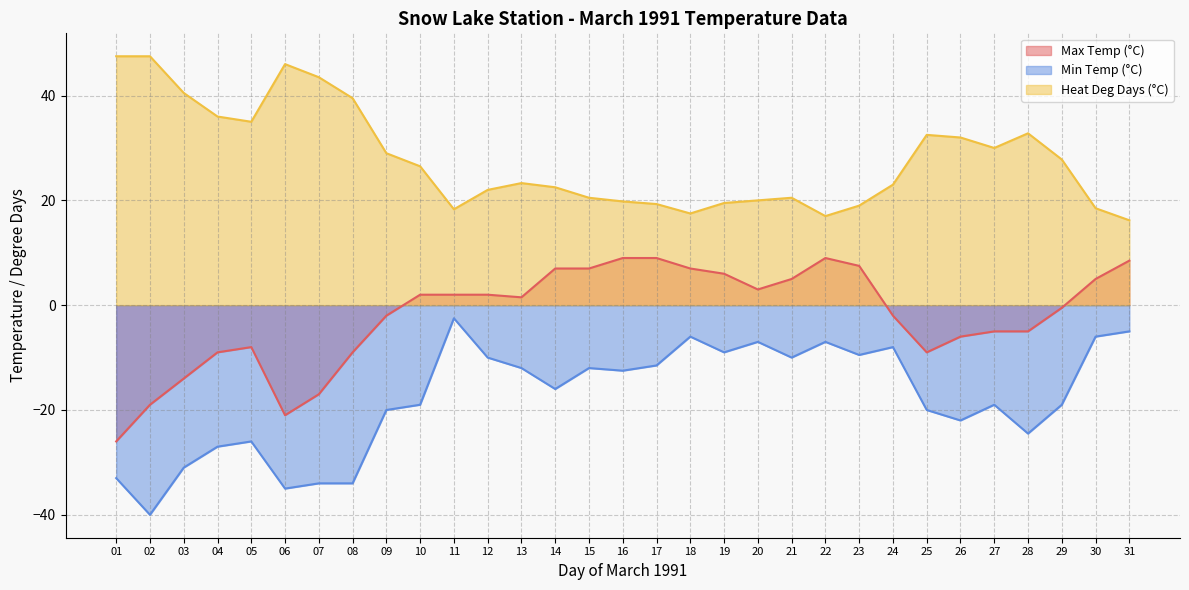

At which category is the sum across all series the highest?

31